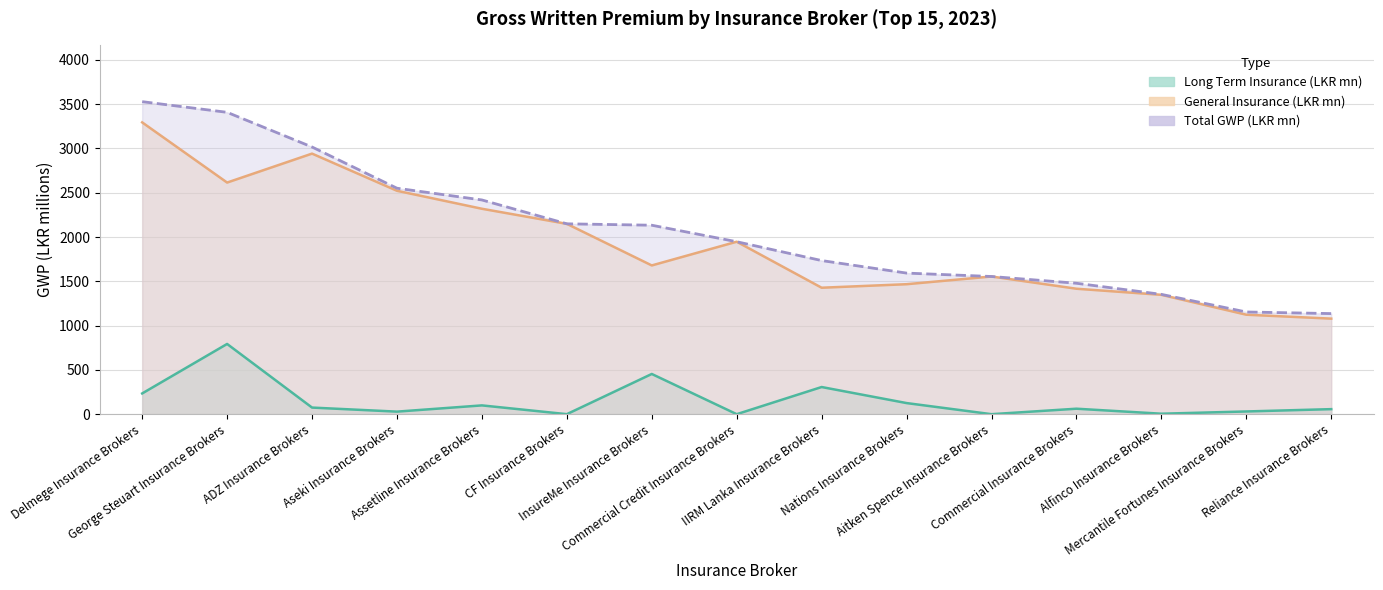

Reading left to right, extract all data points from this chart.

Long Term Insurance (LKR 000s): 234.2	793.0	74.6	28.8	99.3	0.2	454.1	0.0	306.7	125.5	0.0	61.8	5.3	30.7	57.0
General Insurance (LKR 000s): 3294.7	2615.4	2942.2	2522.6	2319.6	2149.2	1679.5	1947.3	1427.9	1467.7	1554.7	1416.5	1347.7	1123.2	1079.0
Total GWP (LKR 000s): 3528.9	3408.3	3016.8	2551.4	2418.9	2149.5	2133.6	1947.3	1734.5	1593.2	1554.7	1478.4	1353.0	1153.9	1135.9